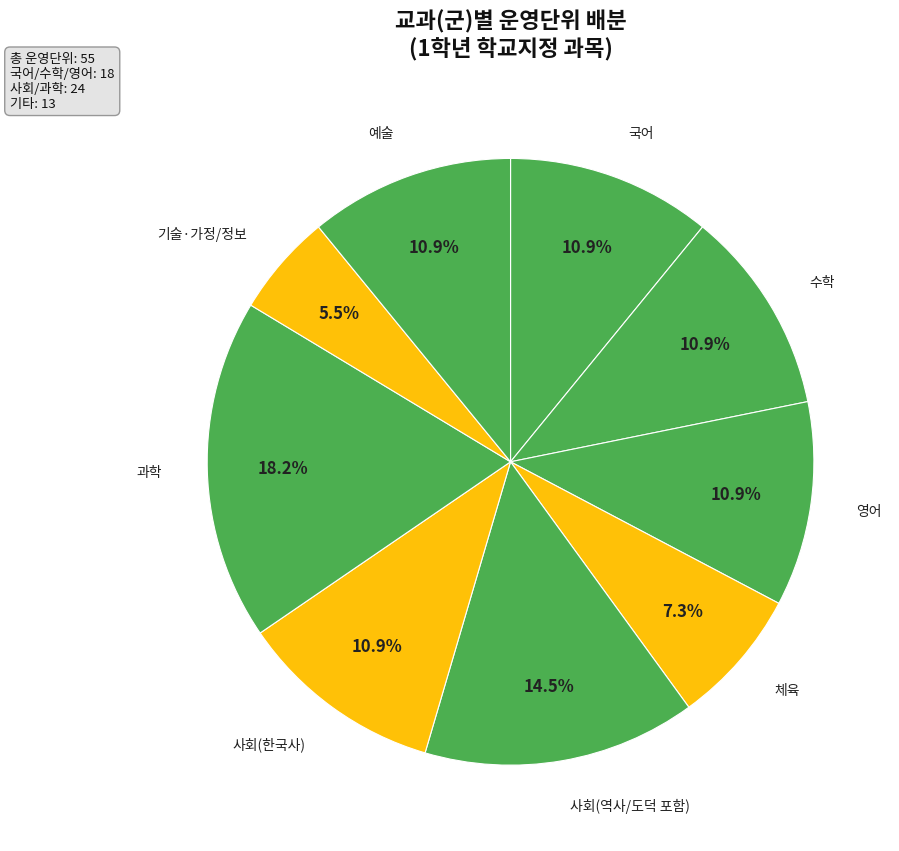

To the nearest percent, what is the average slice percentage?

11%